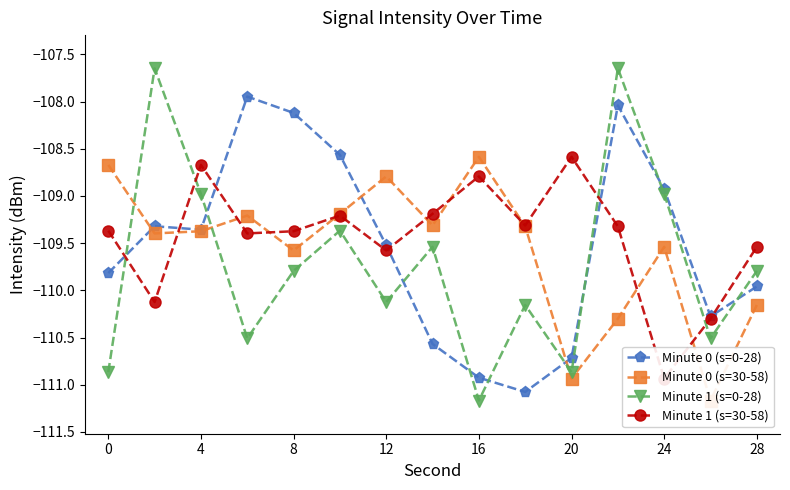

After their last crossing, which series has the higher values: Minute 1 (s=0-28) or Minute 0 (s=0-28)?

Minute 1 (s=0-28)